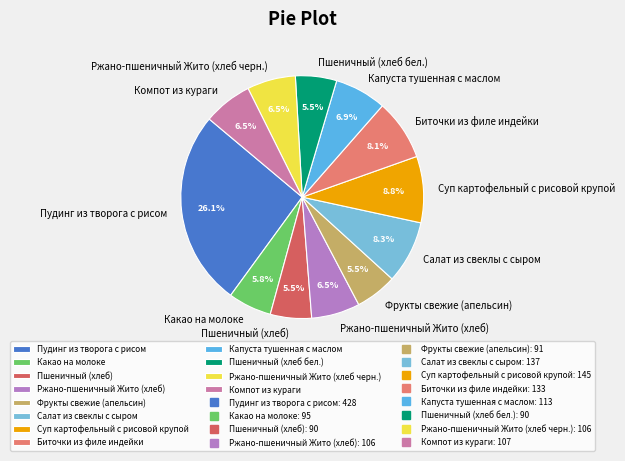

To the nearest percent, what percentage of the pie is Какао на молоке?

6%